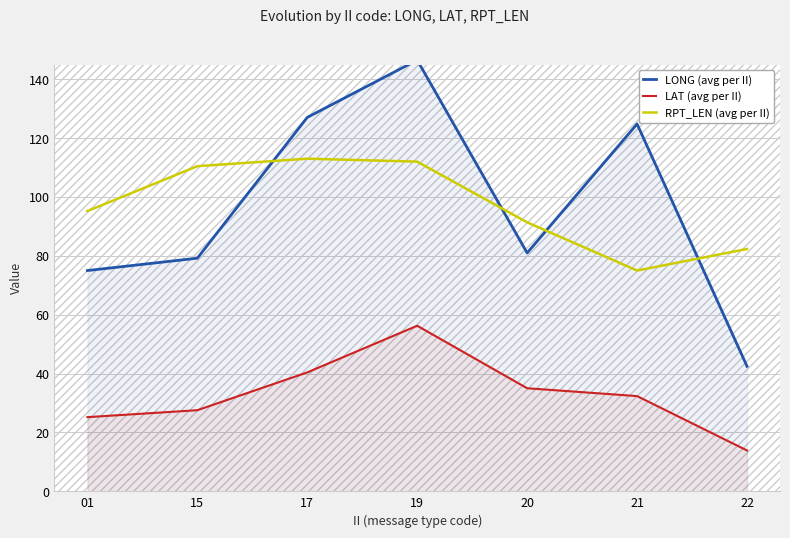

How many lines are shown in the chart?

3